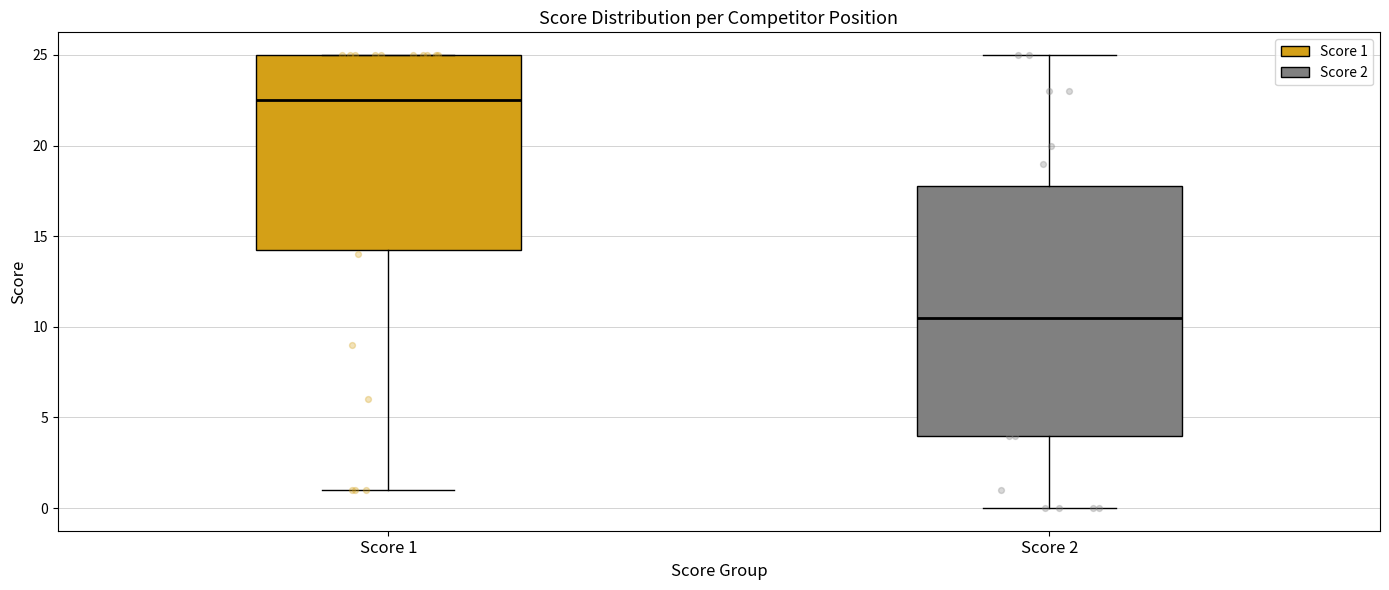

Which box is the tallest, from its lower edge to its upper edge?

Score 2